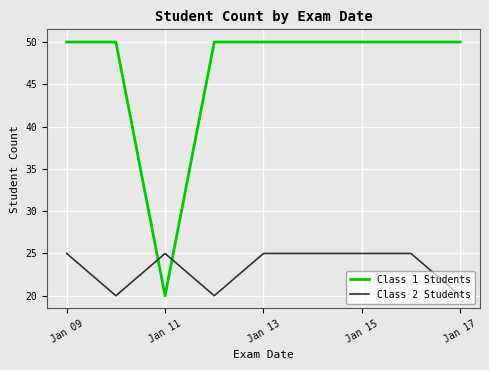

Does the chart have visible grid lines?

Yes